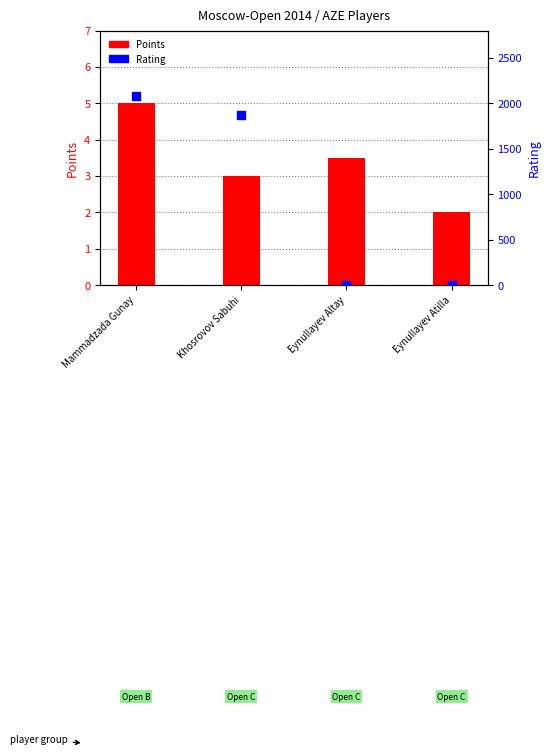

What is the total value across all series at Khosrovov Sabuhi?

1871.0